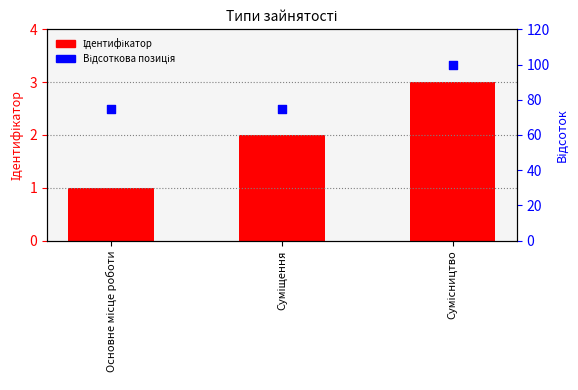

What is the total value across all series at Суміщення?

77